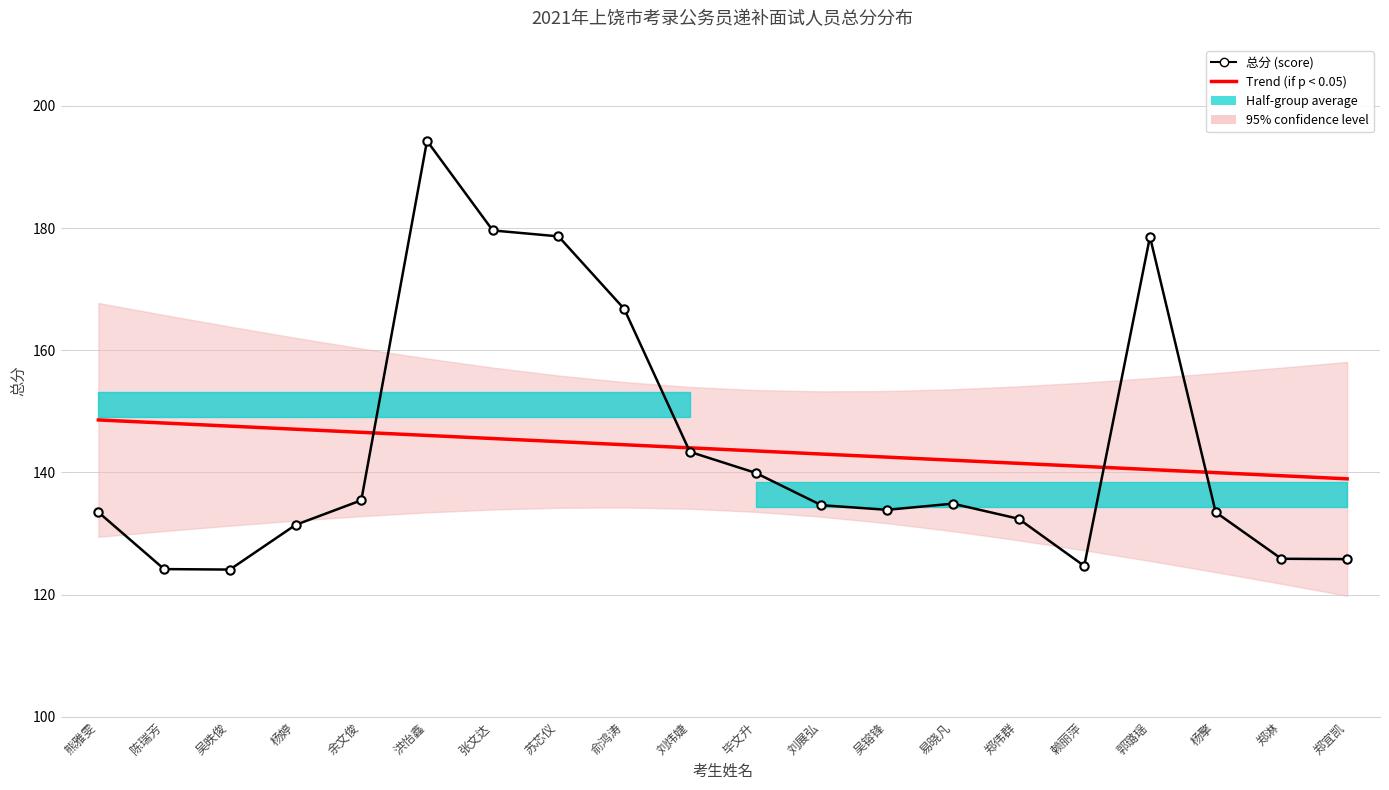

Which series has the largest range (max minus min)?

总分 (score)